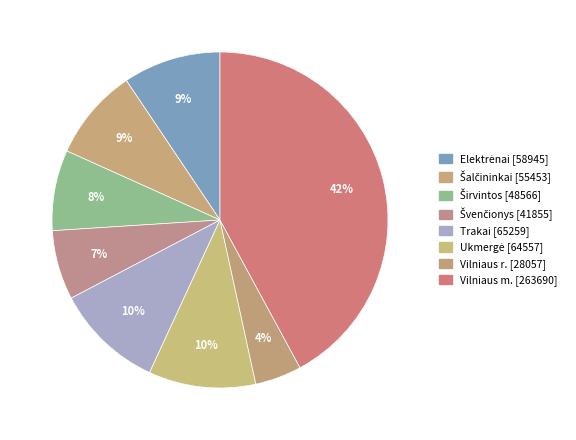

The Švenčionys slice represents 15% of the pie. True or false?

False